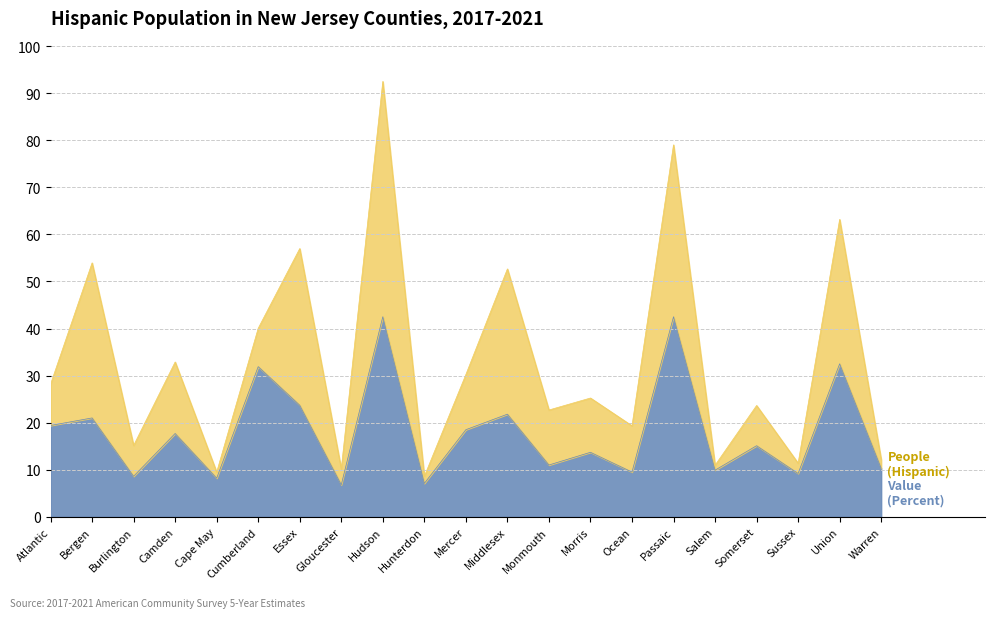

What position from the right is Ocean?

7